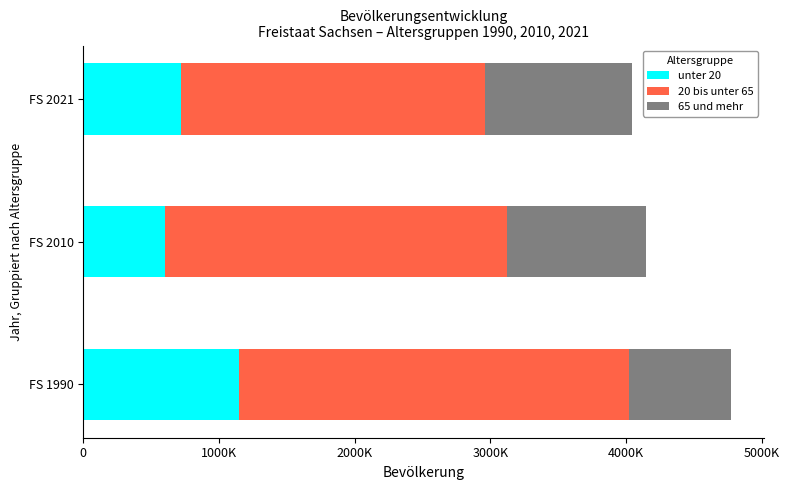

What are all the series names shown in the legend?

unter 20, 20 bis unter 65, 65 und mehr